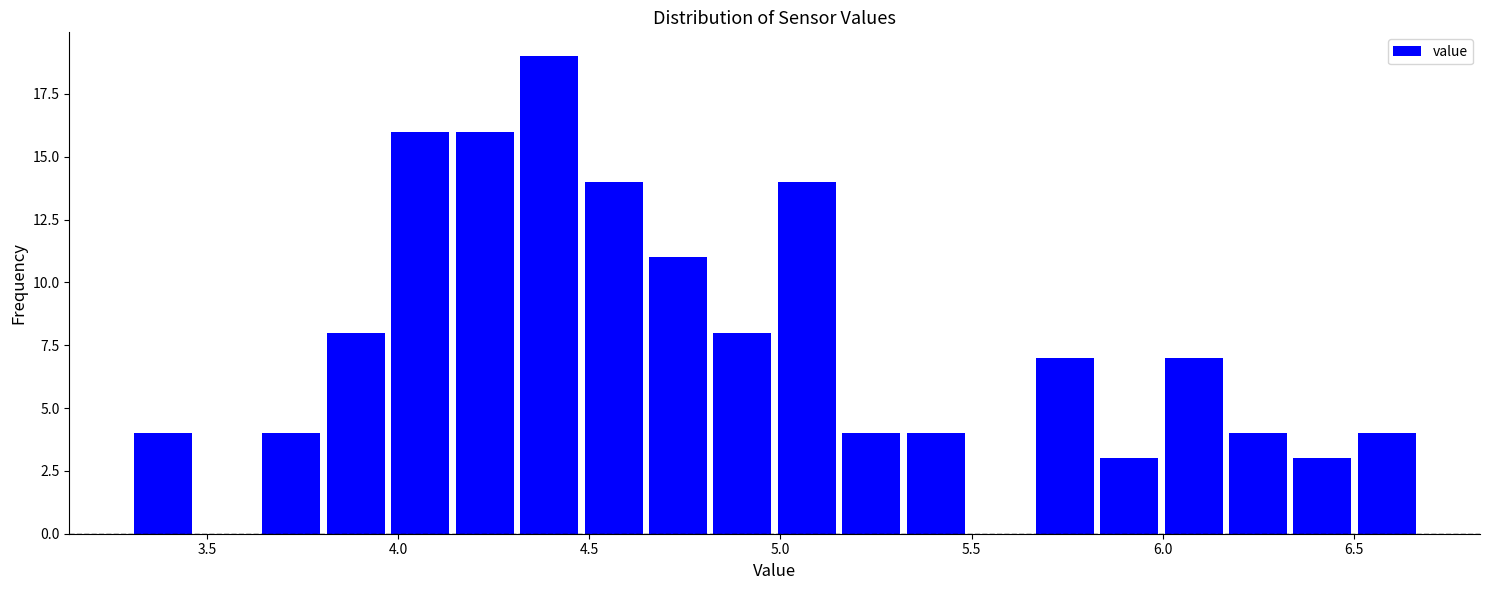

Around what value on the x-axis is the tallest bar? Give the approximate position of its centre, as read against the axis.

4.40